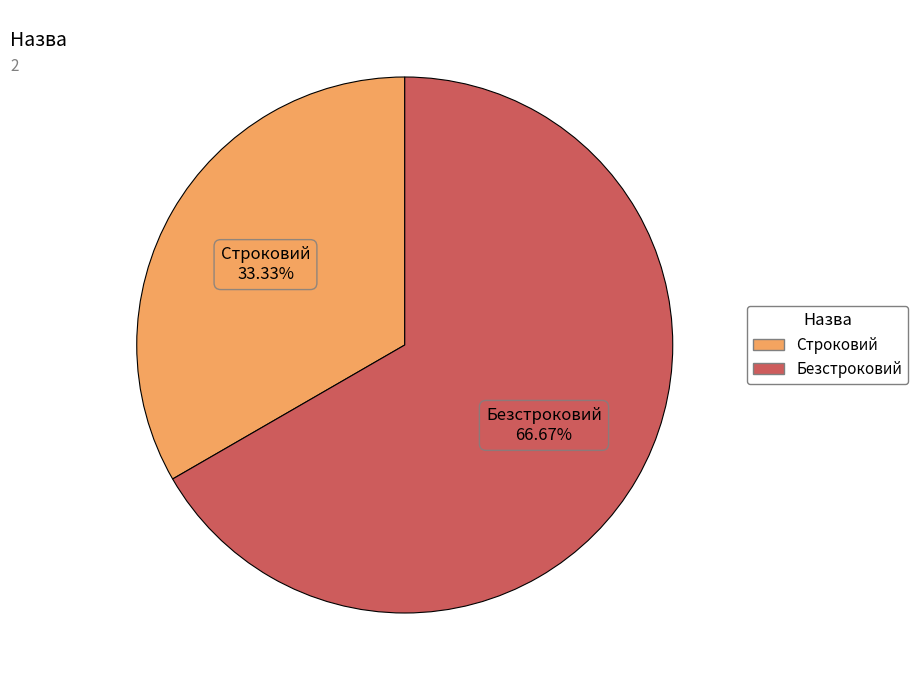

Approximately how many times larger is the value at Безстроковий compared to Строковий?

2.0